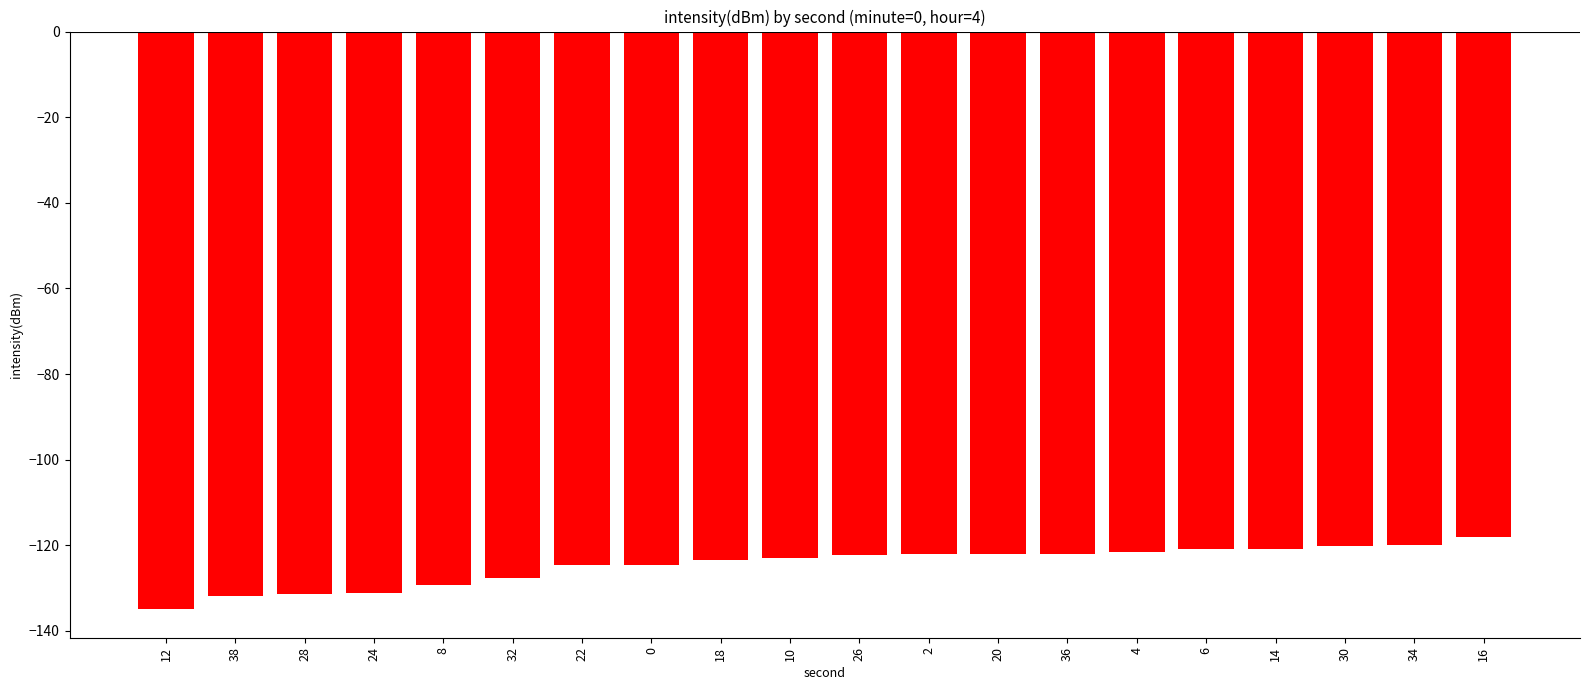

At which category does the chart reach its minimum across all series?

12